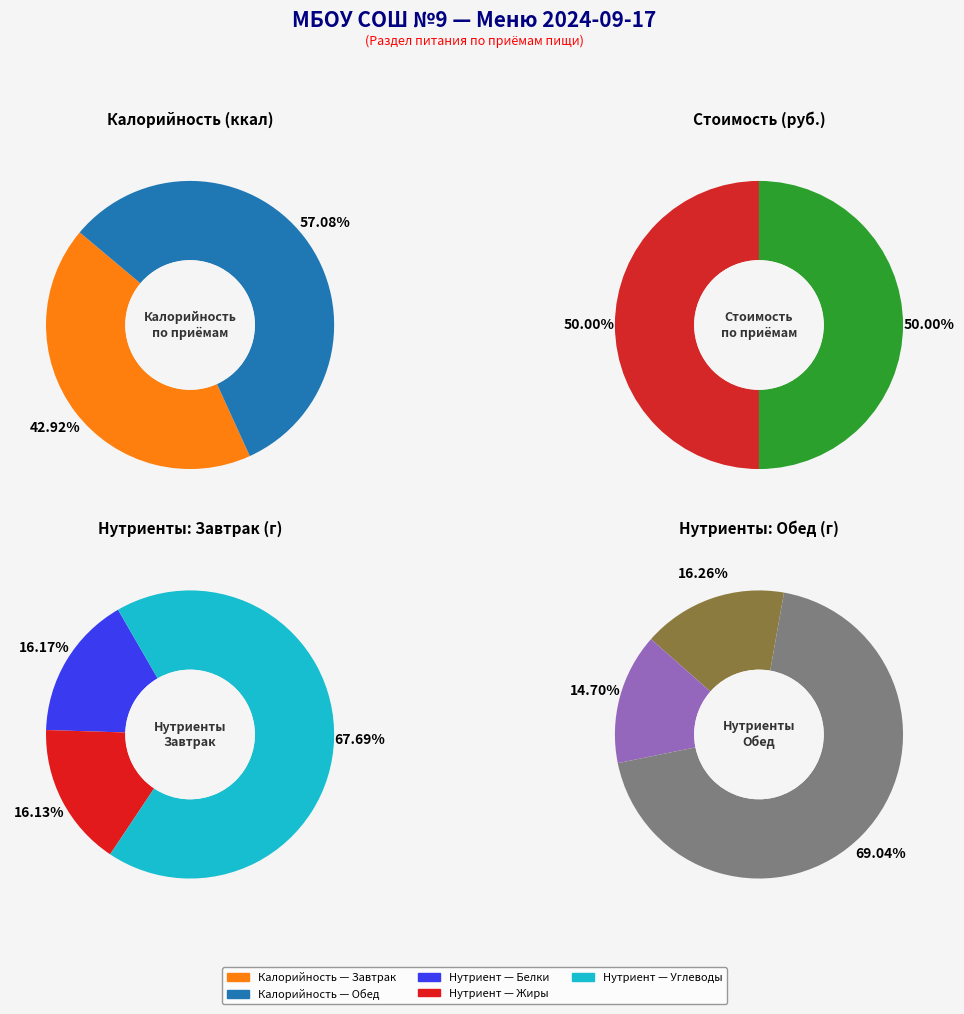

Count the number of slices in the pie.

2